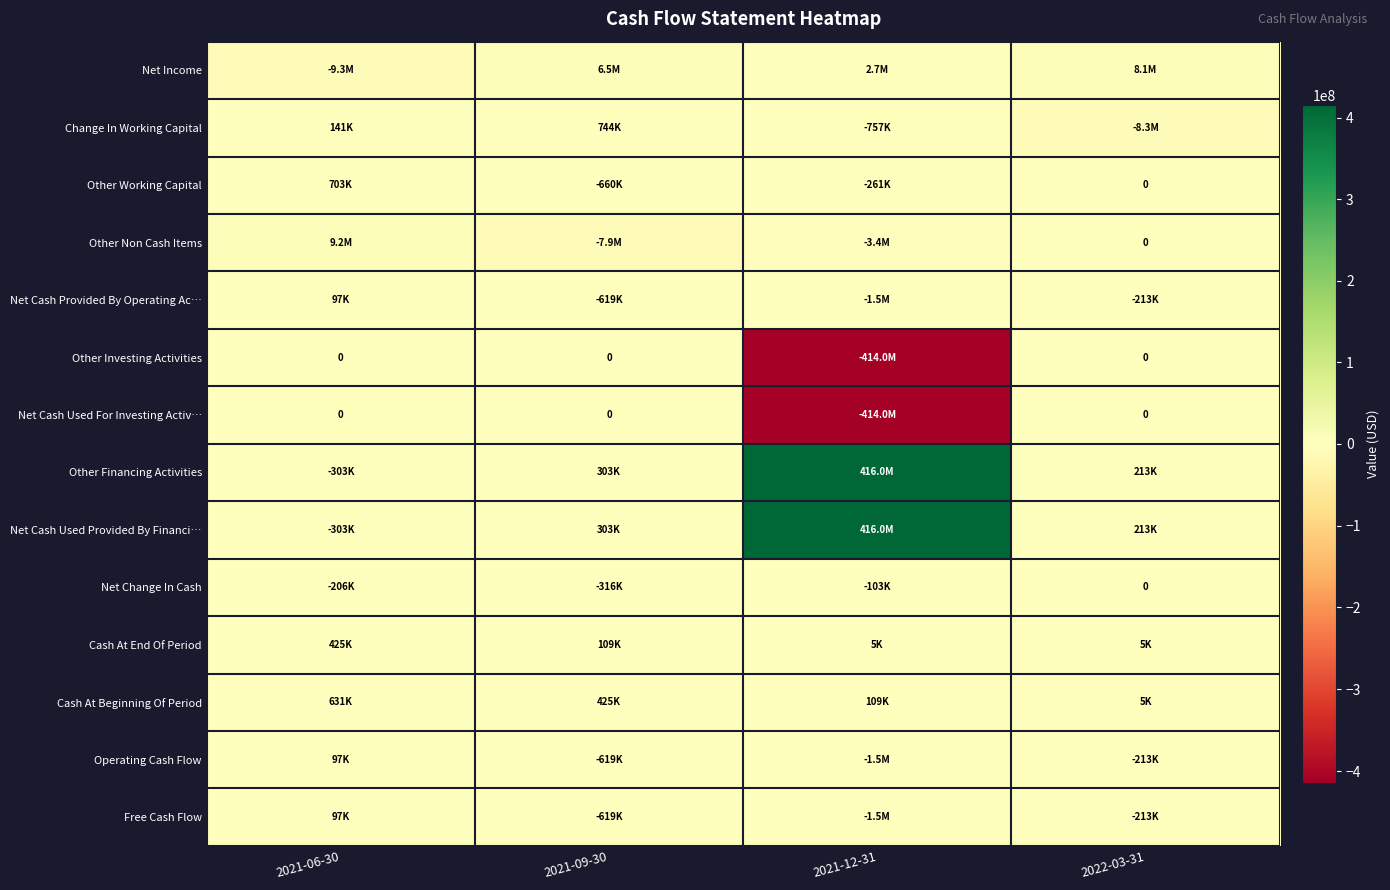

At 2021-06-30, list the series in order from smallest to largest.

Net Income, Other Financing Activities, Net Cash Used Provided By Financi…, Net Change In Cash, Other Investing Activities, Net Cash Used For Investing Activ…, Net Cash Provided By Operating Ac…, Operating Cash Flow, Free Cash Flow, Change In Working Capital, Cash At End Of Period, Cash At Beginning Of Period, Other Working Capital, Other Non Cash Items